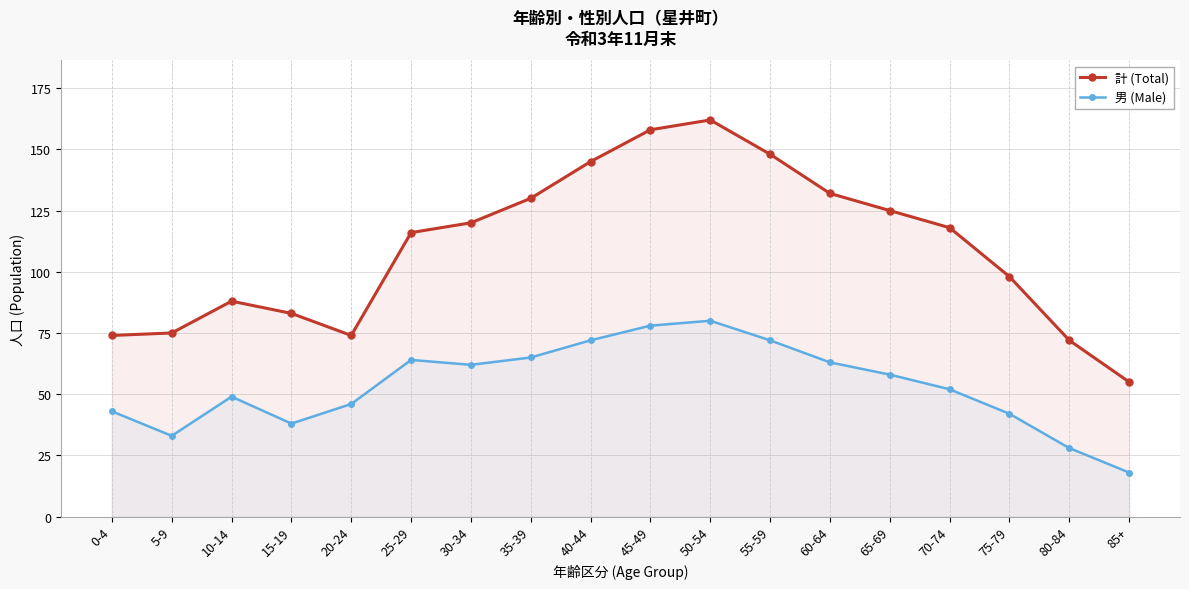

Which series has the largest range (max minus min)?

計 (Total)